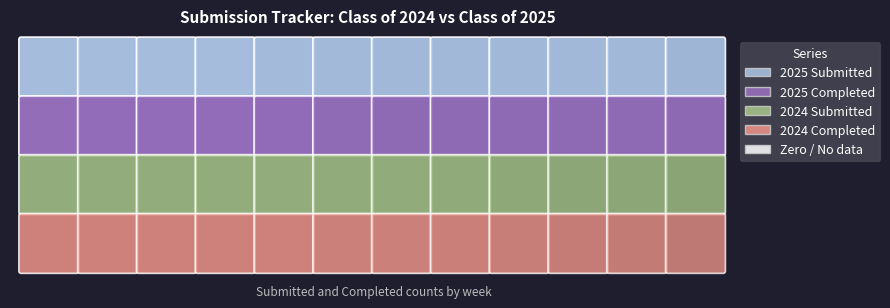

How many distinct data groups are displayed?

4